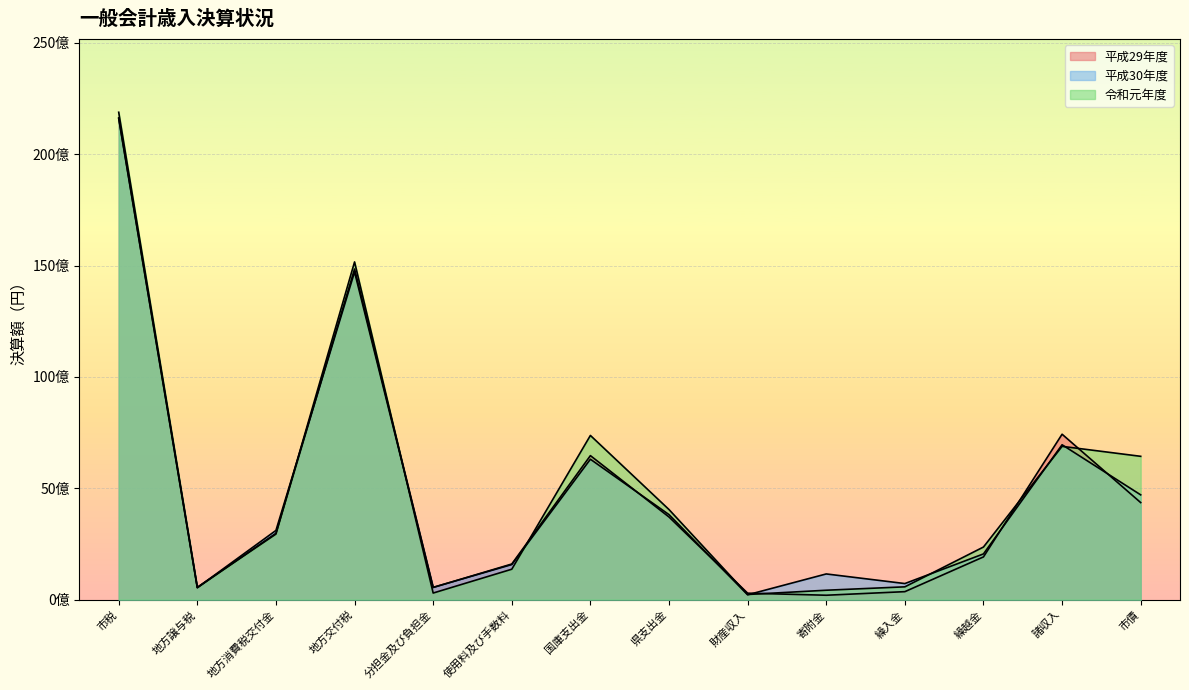

Which series has the largest range (max minus min)?

令和元年度